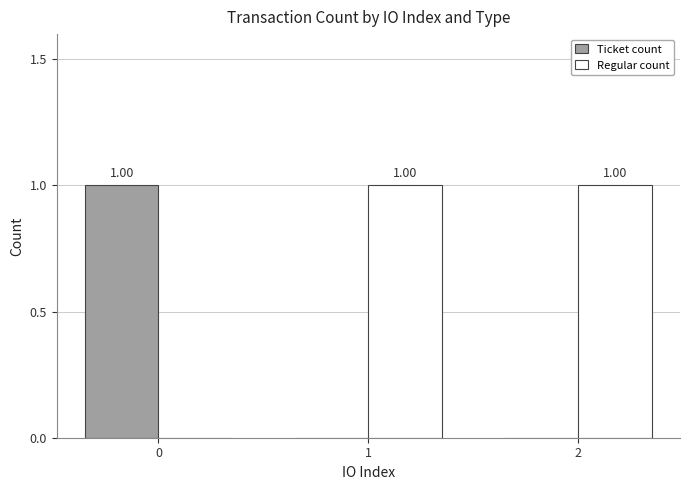

Reading right to left, list all the values displayed in this chart.

Ticket count: 2=0	1=0	0=1
Regular count: 2=1	1=1	0=0